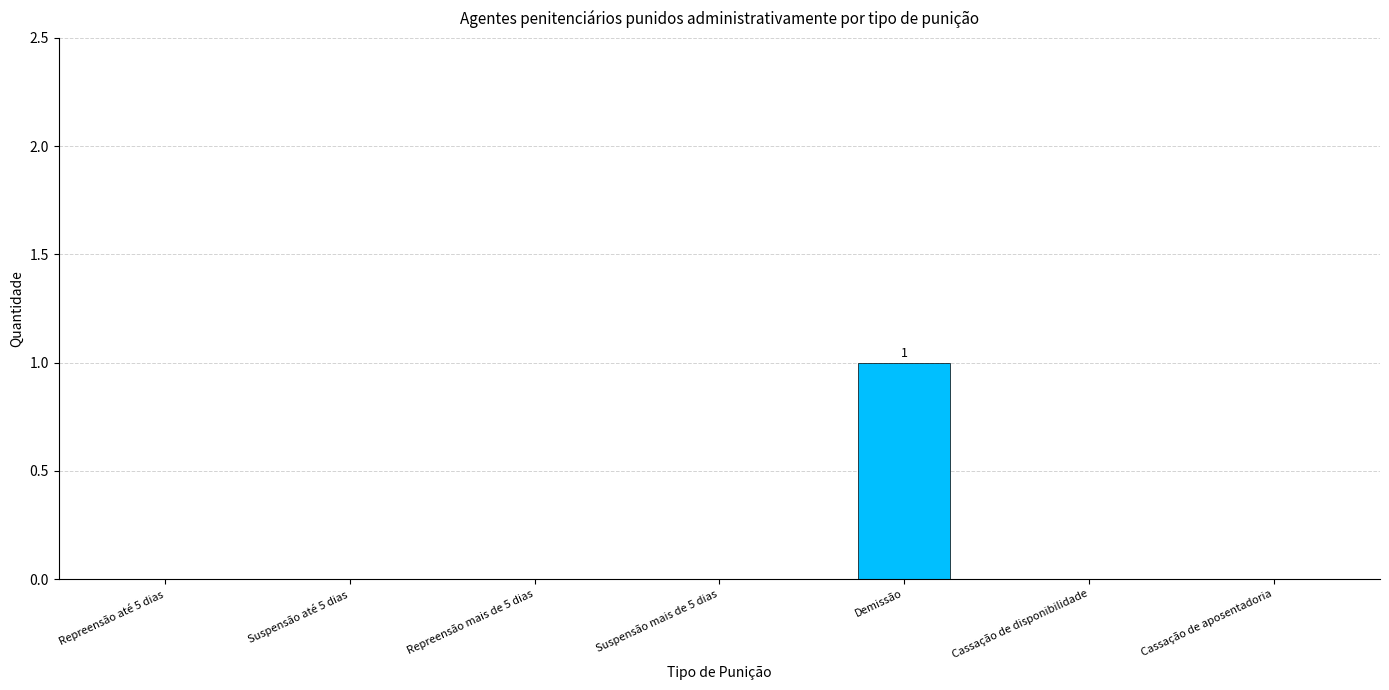

The chart shows a value of -1 at Suspensão até 5 dias. True or false?

False